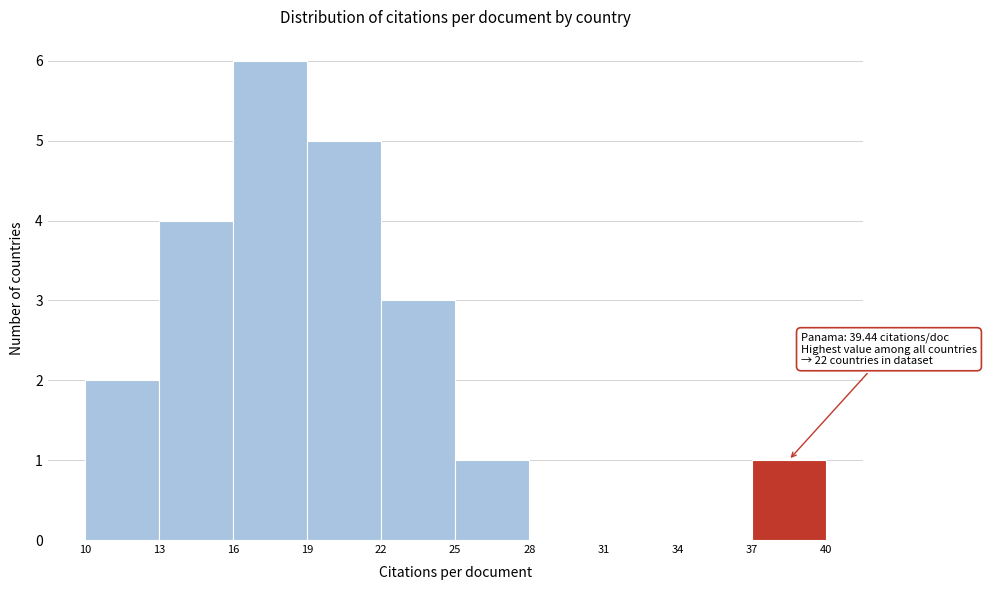

Which range on the x-axis has the tallest bar?

16 to 19